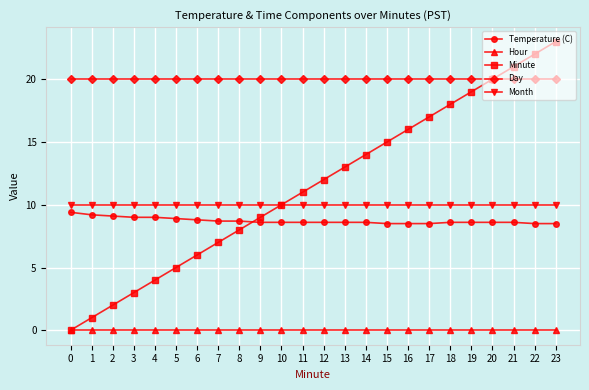

How many distinct data groups are displayed?

5